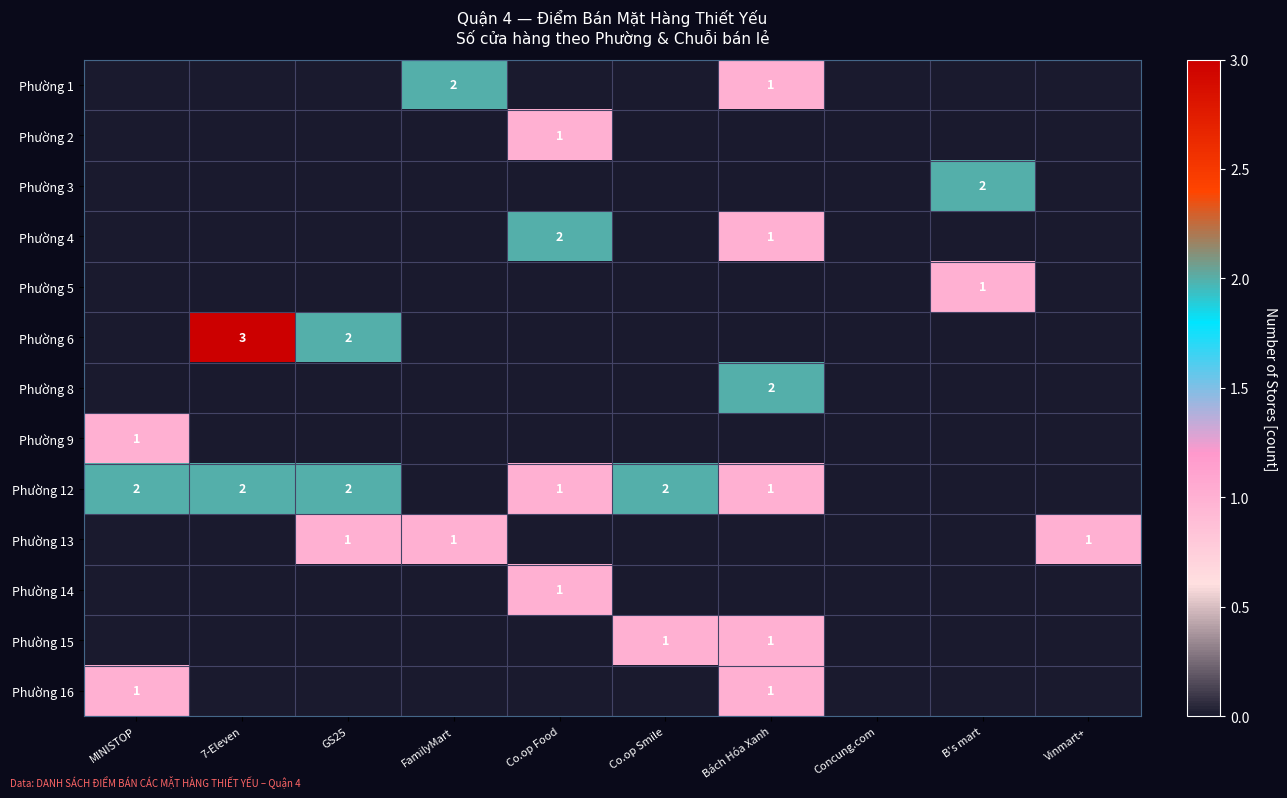

True or false: Phường 16 has a value of 1 at MINISTOP.

True